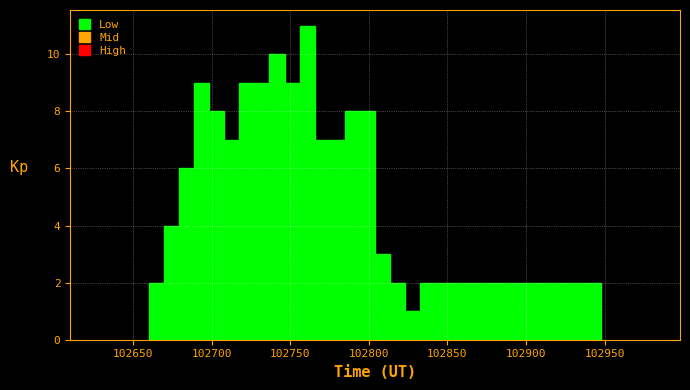

Around what value on the x-axis is the tallest bar? Give the approximate position of its centre, as read against the axis.

102760